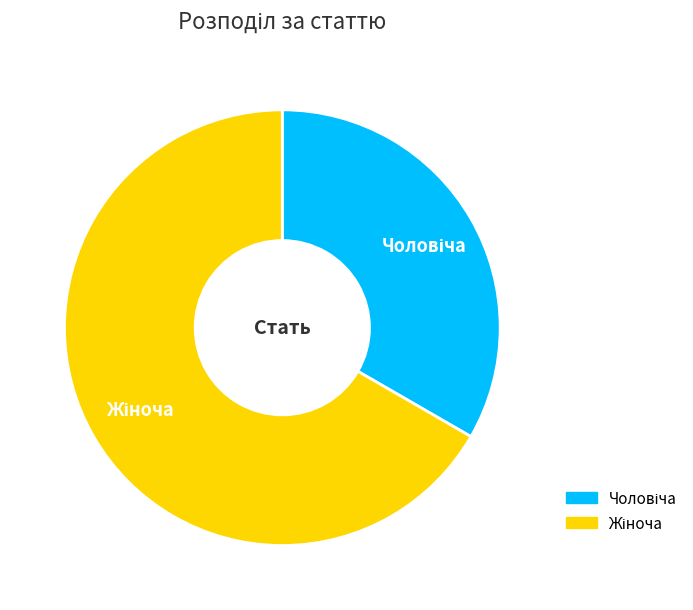

Is there a majority slice in this chart?

Yes